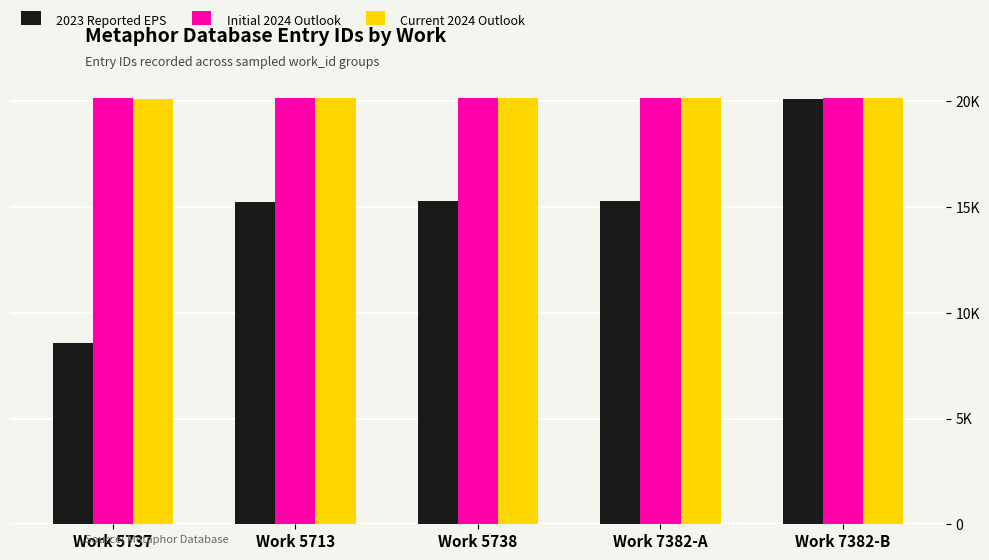

What is the label of the 4th bar from the right?

Work 5713